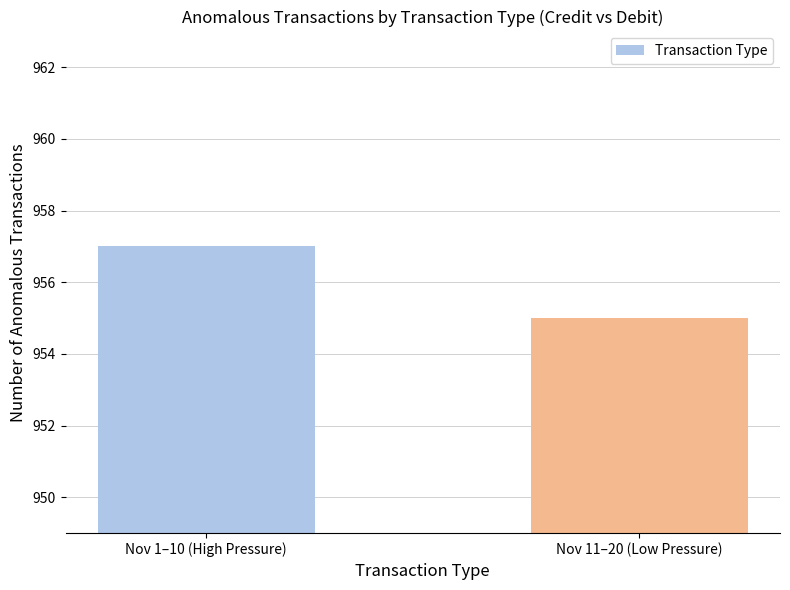

At which category does the chart reach its minimum across all series?

Nov 11–20 (Low Pressure)